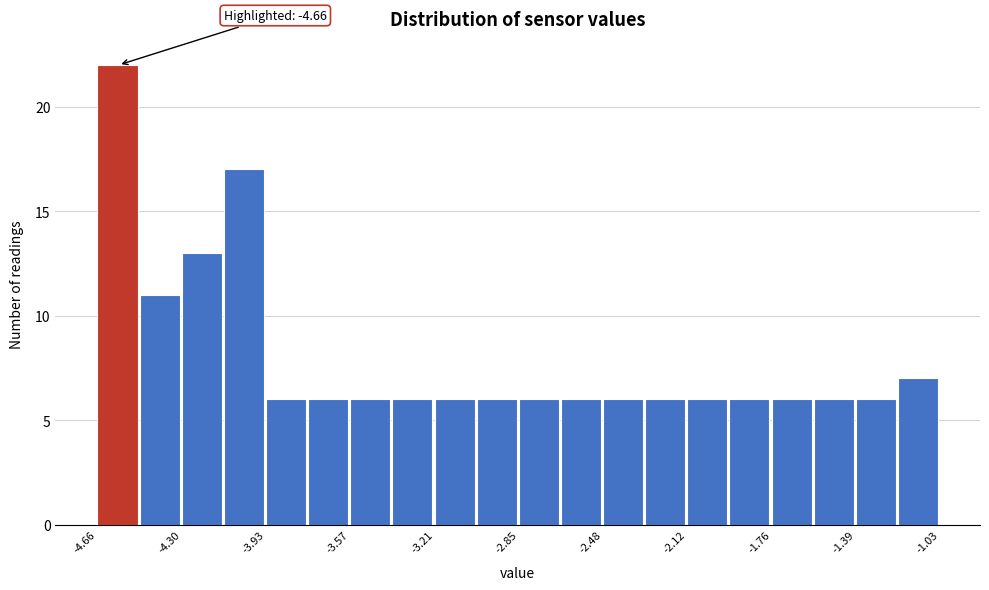

Read against the x-axis, roughly where is the centre of the tallest bar?

-4.55